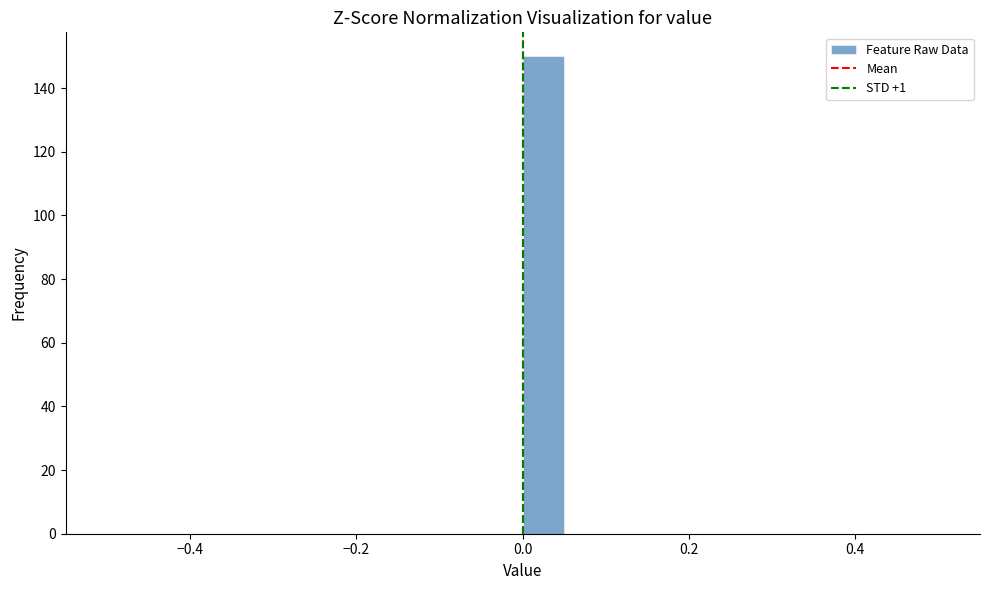

Read against the x-axis, roughly where is the centre of the tallest bar?

0.02